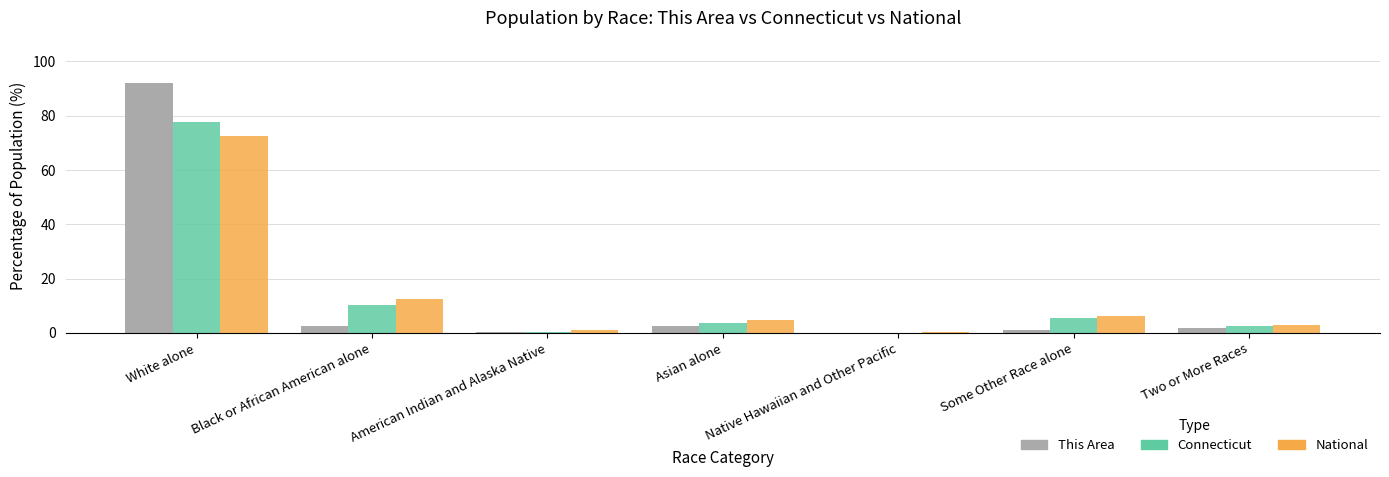

The National series shows 49.5 at White alone. True or false?

False